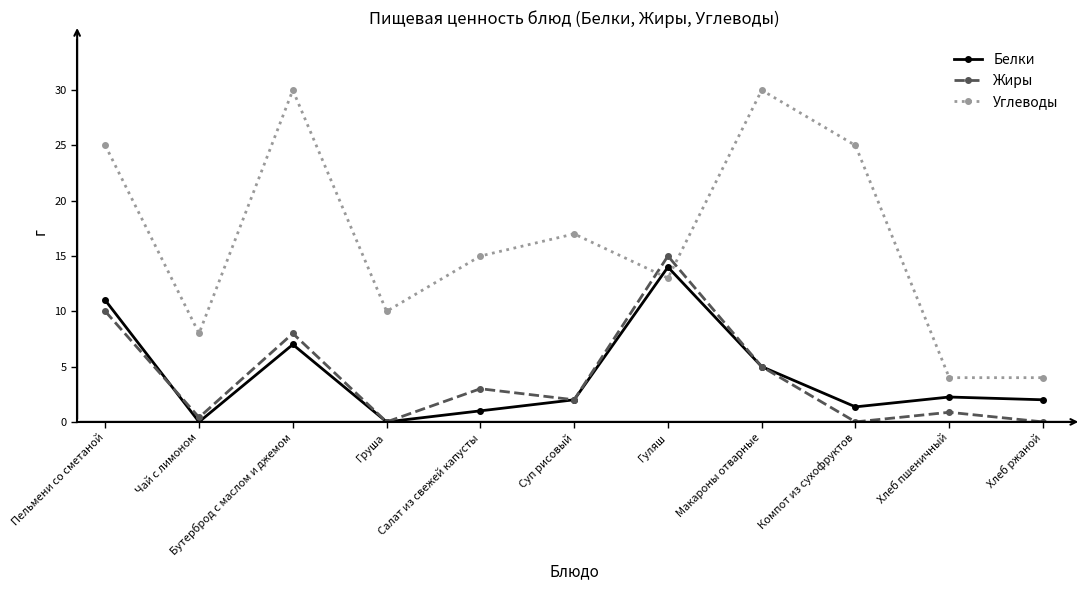

How many interior local peaks does the Углеводы series have?

3